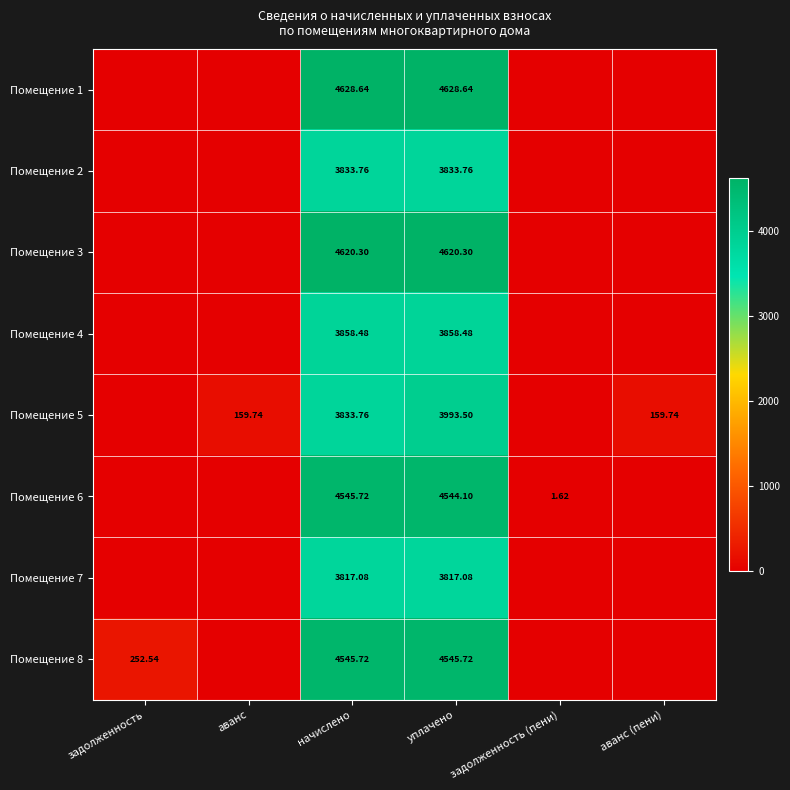

Which series has the largest range (max minus min)?

Помещение 1